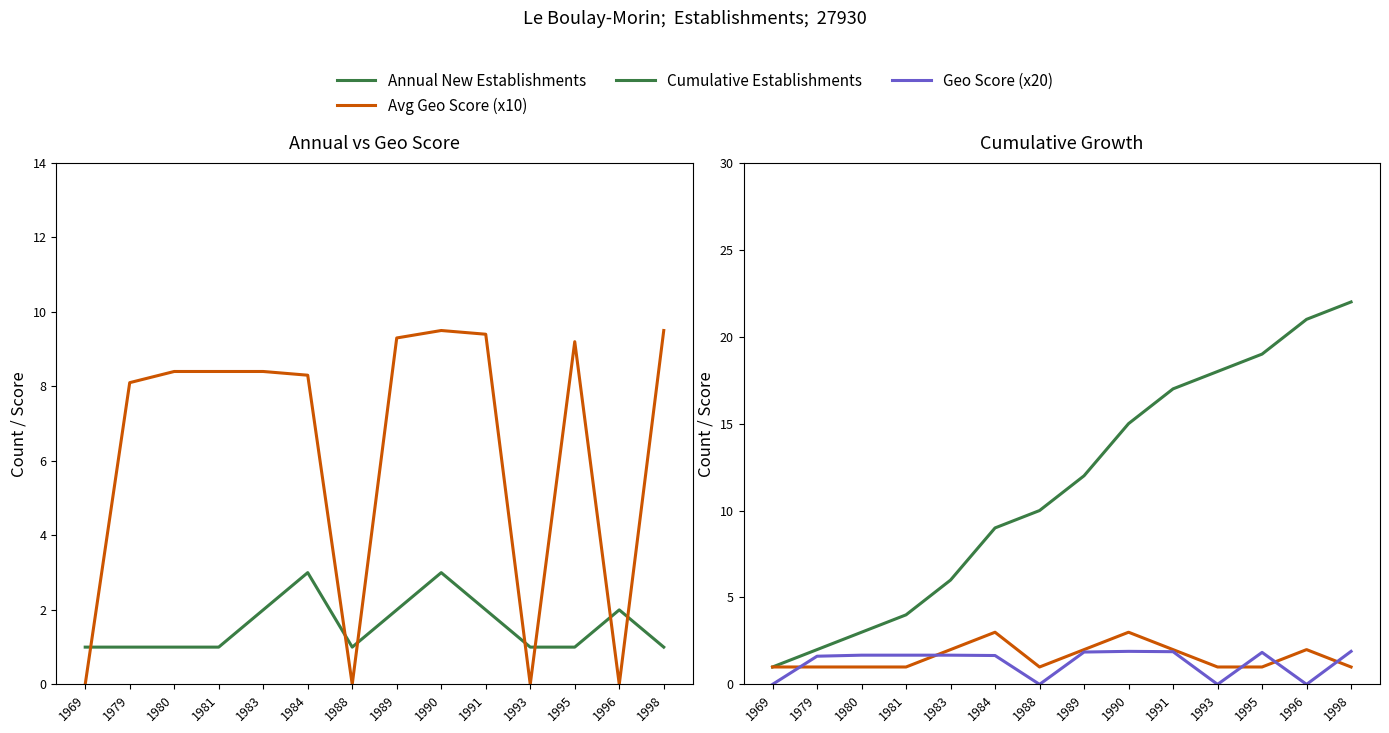

The Cumulative Establishments series shows 1.7 at 1969. True or false?

False